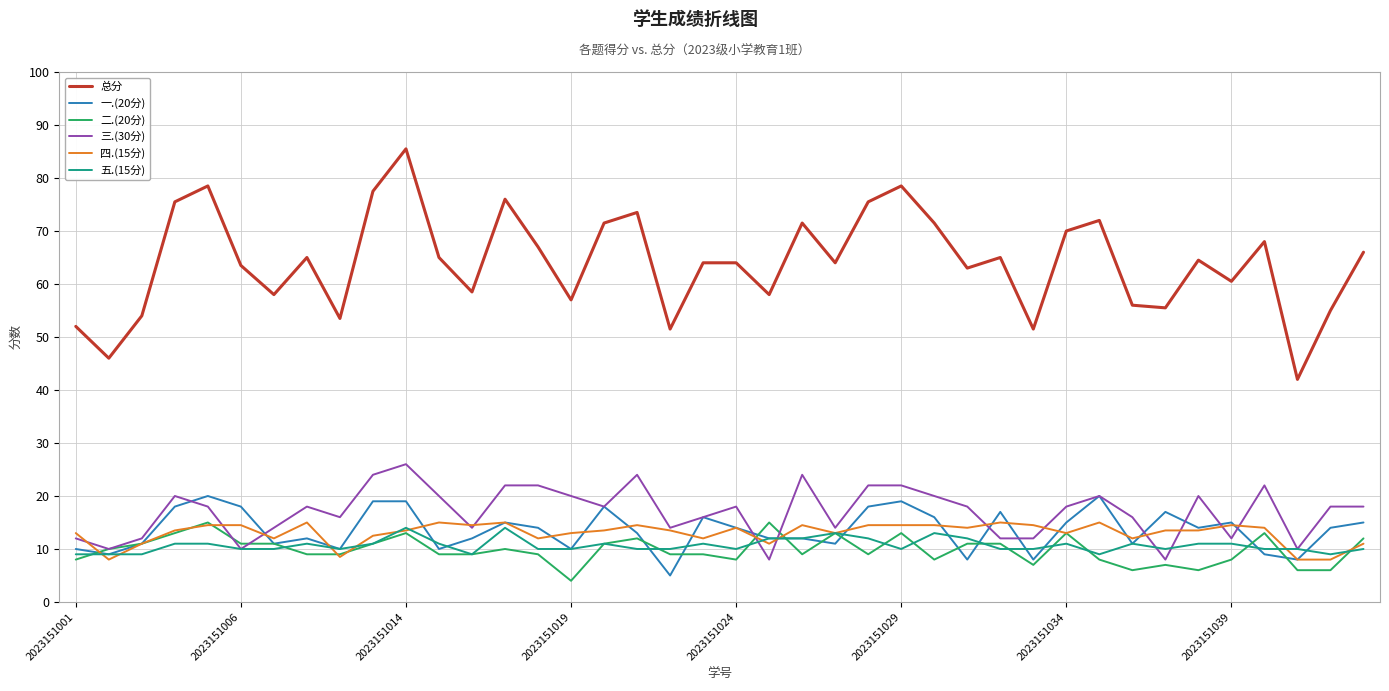

True or false: 四.(15分) and 一.(20分) cross at least once.

True